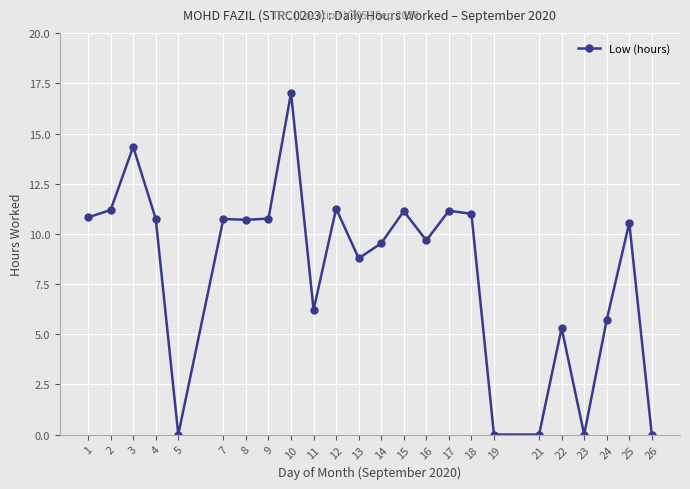

Where is the first local maximum?

3